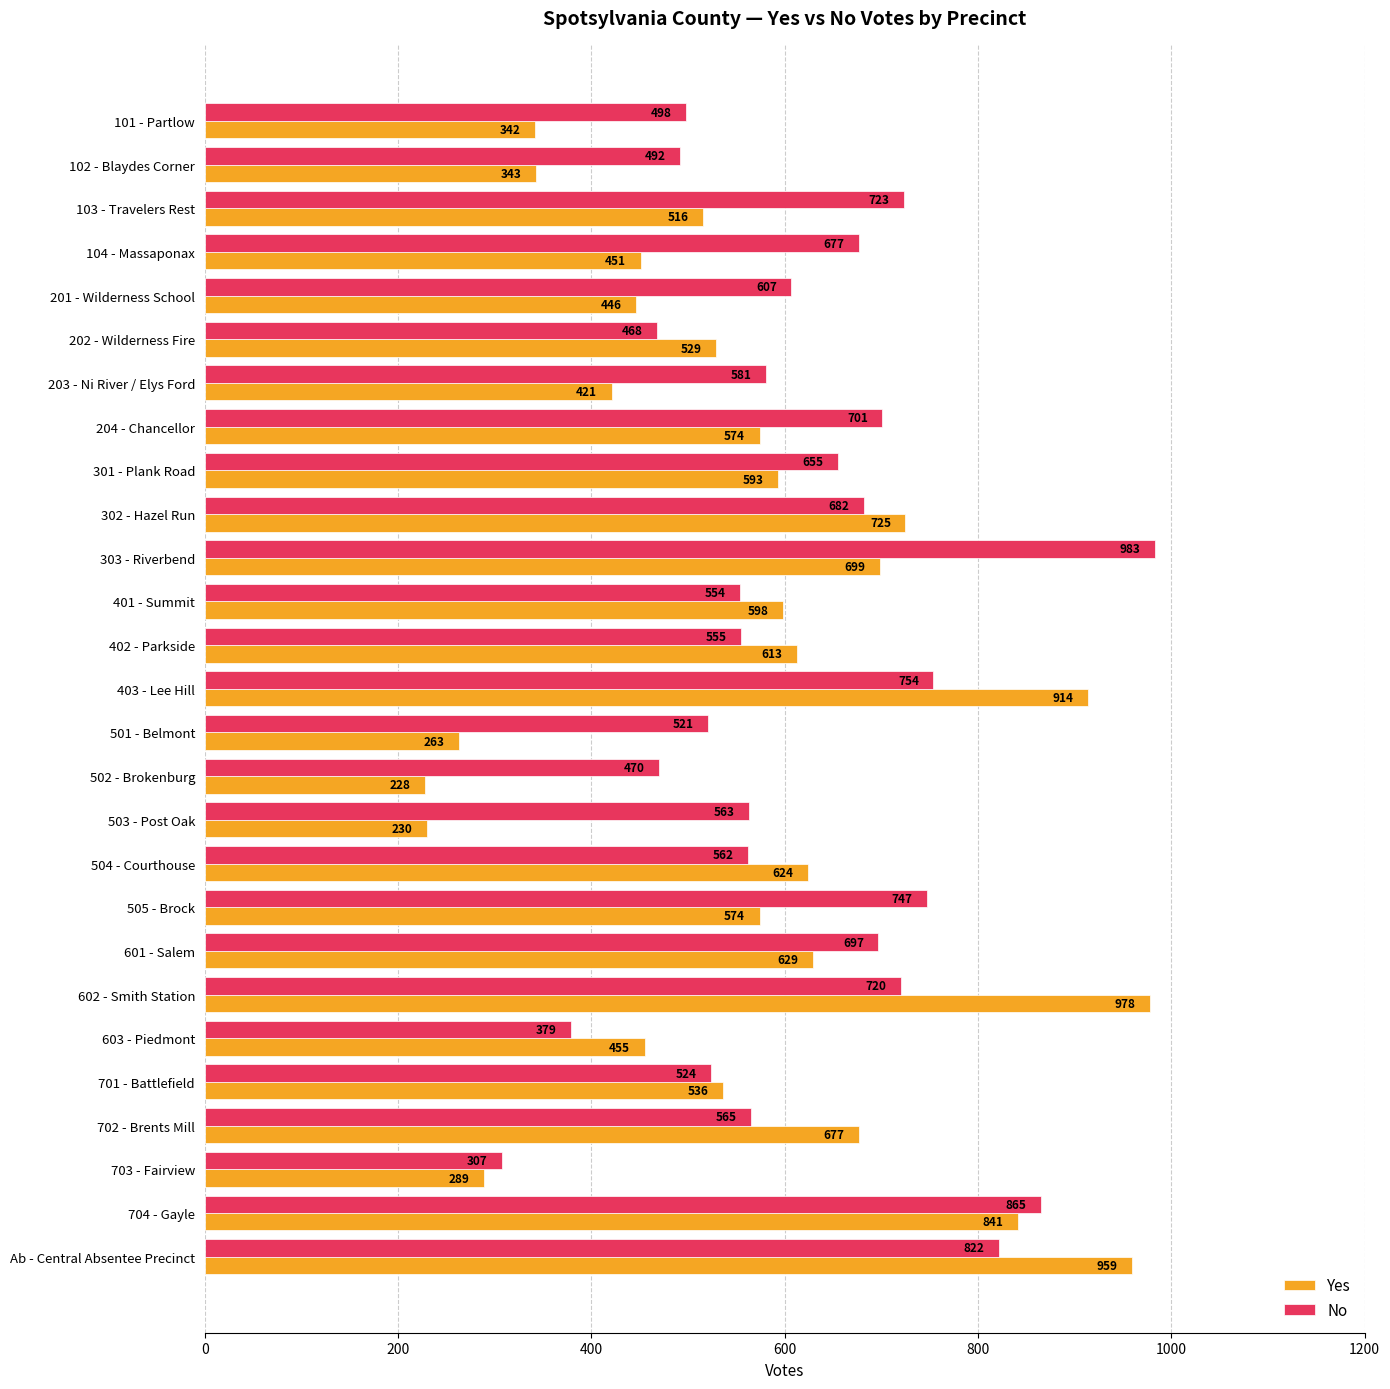

Which series has the largest range (max minus min)?

Yes